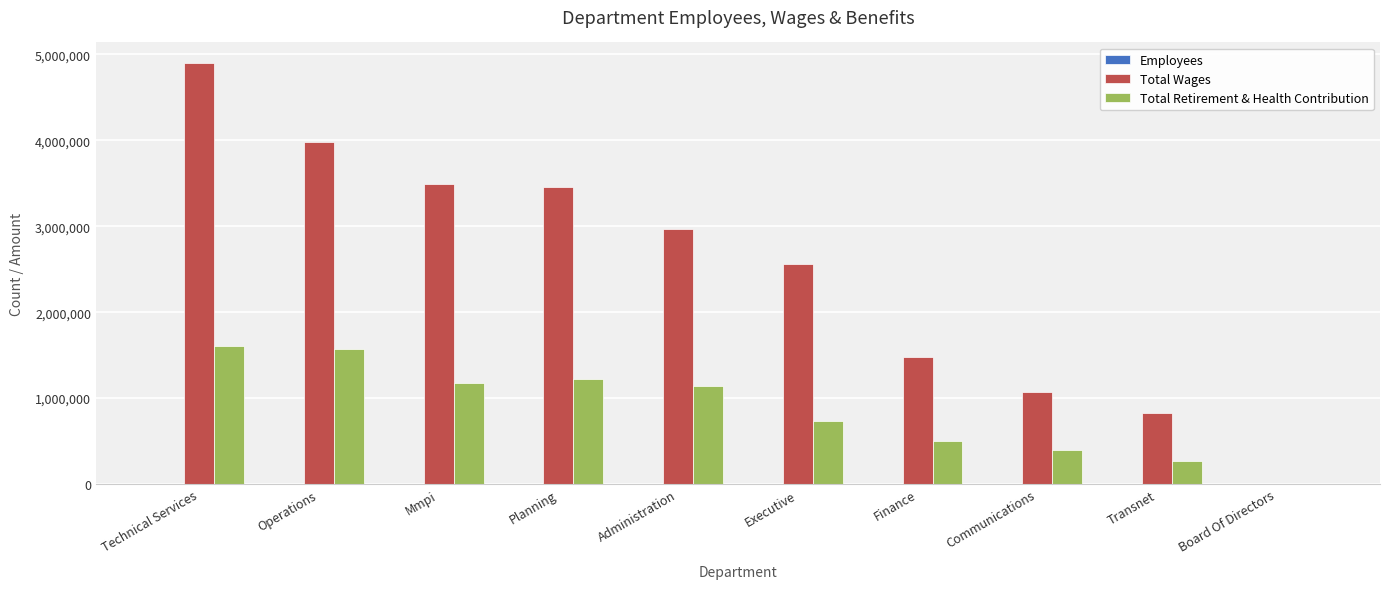

How many positive values does the Total Retirement & Health Contribution series have?

9